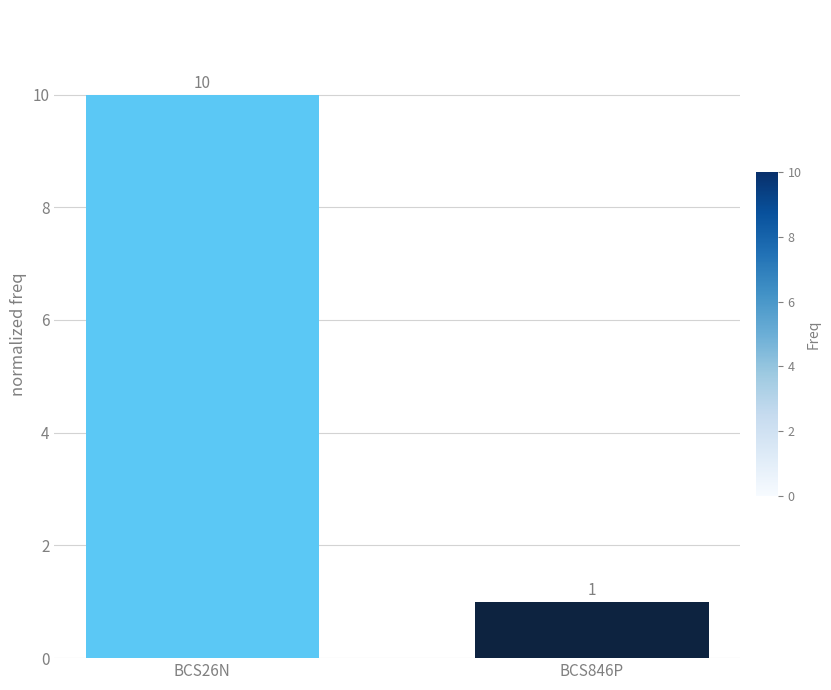

List the labels in order of value, smallest first.

BCS846P, BCS26N